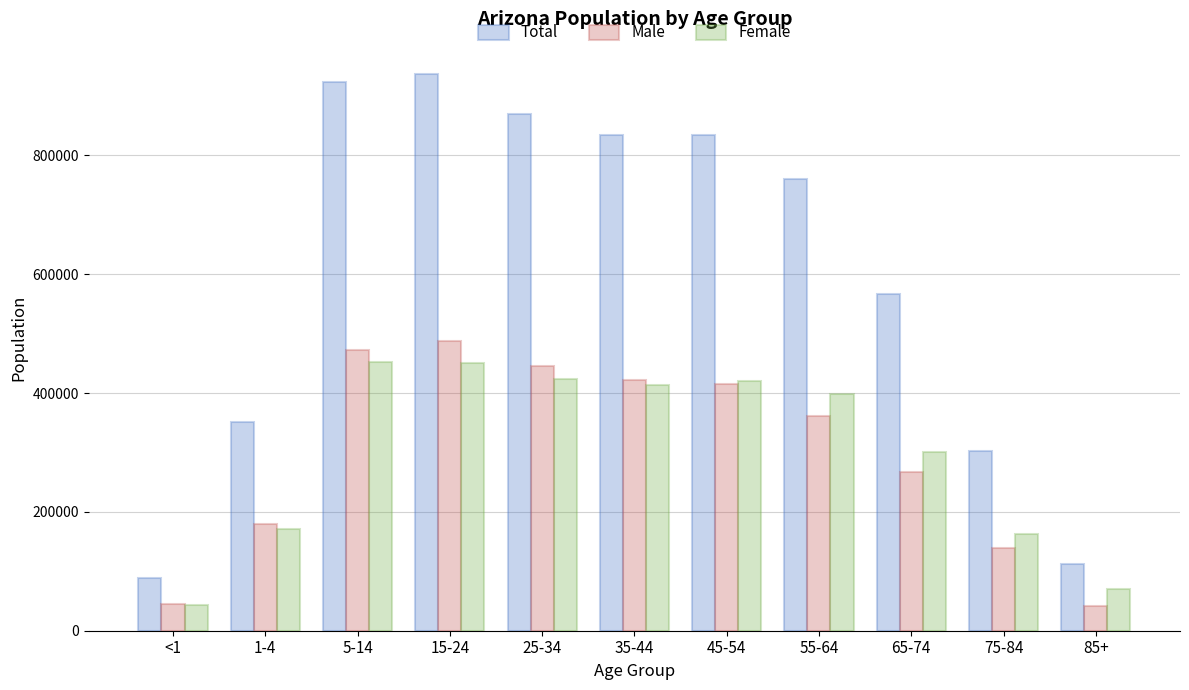

The value of Female at 85+ is 21447.0. True or false?

False